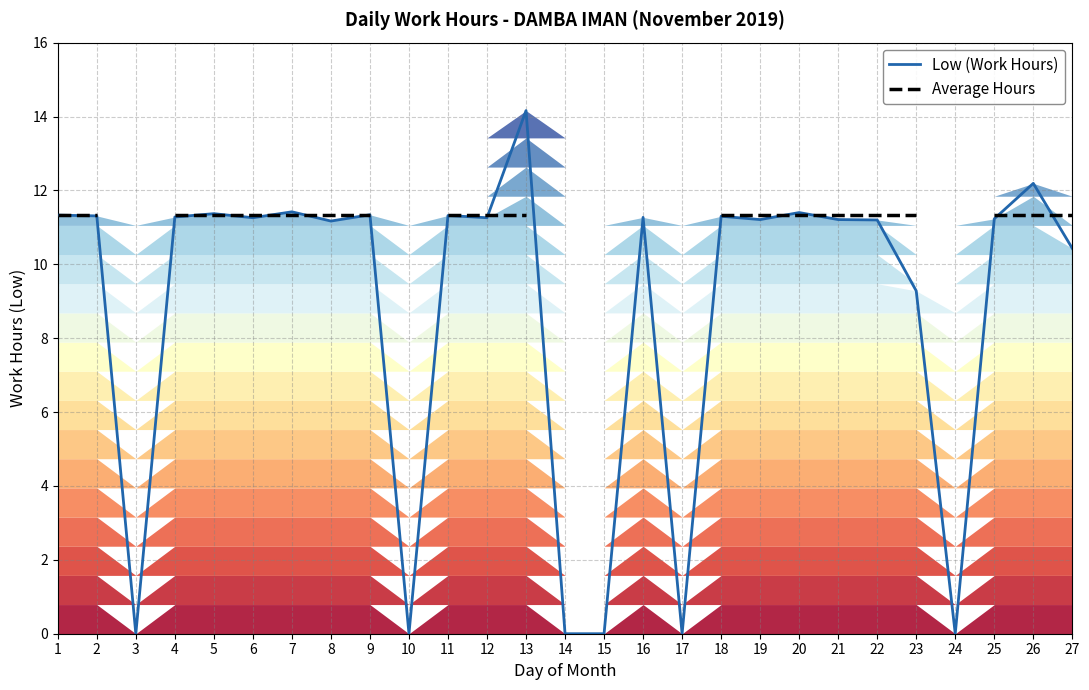

What is the difference between the maximum and second lowest values in the Low (Work Hours) series?

14.2